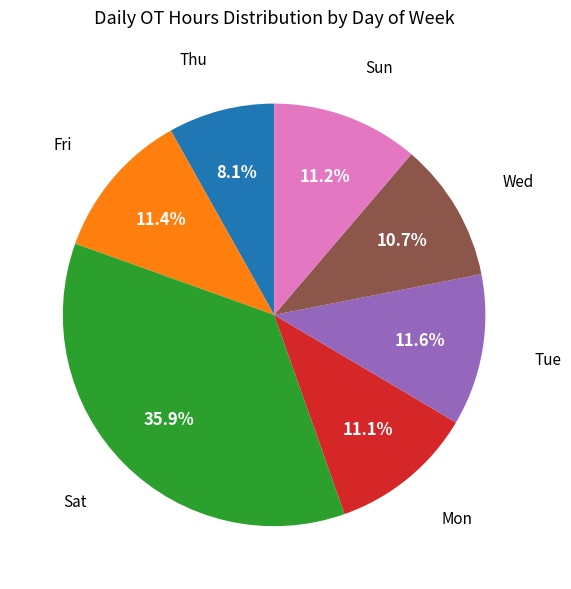

How many segments does this pie chart have?

7